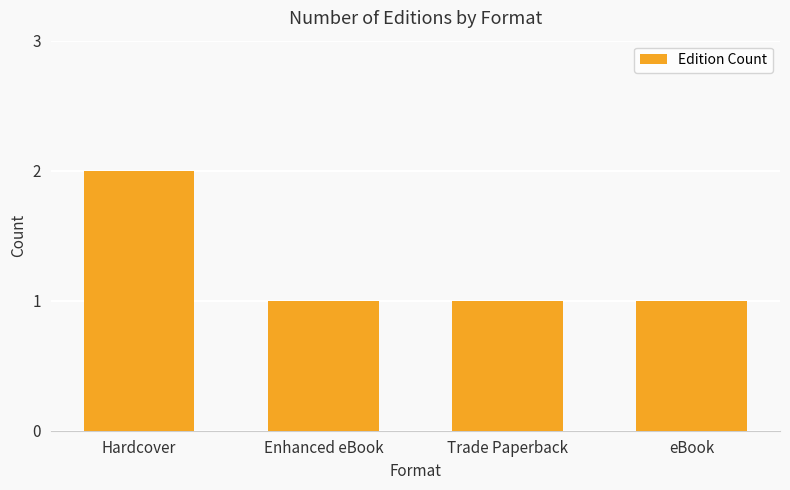

What is the ratio of the value at Trade Paperback to the value at Enhanced eBook?

1.0